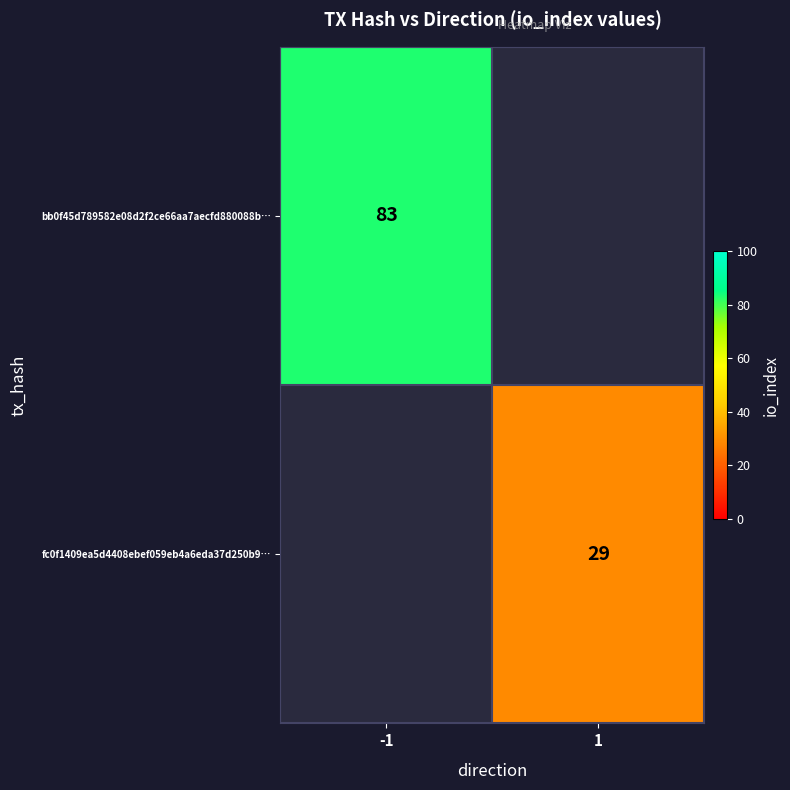

Is the value of fc0f1409ea5d4408ebef059eb4a6eda37d250b9… at 1 greater than the value of bb0f45d789582e08d2f2ce66aa7aecfd880088b… at -1?

No